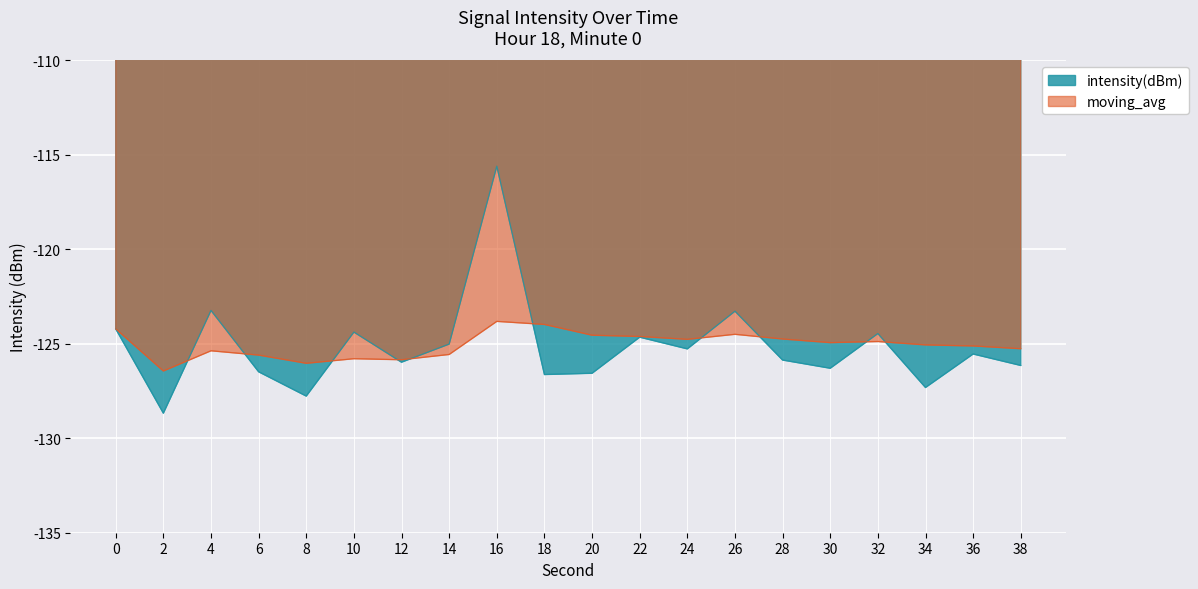

Rank the series by their maximum value, from lowest to highest.

moving_avg, intensity(dBm)